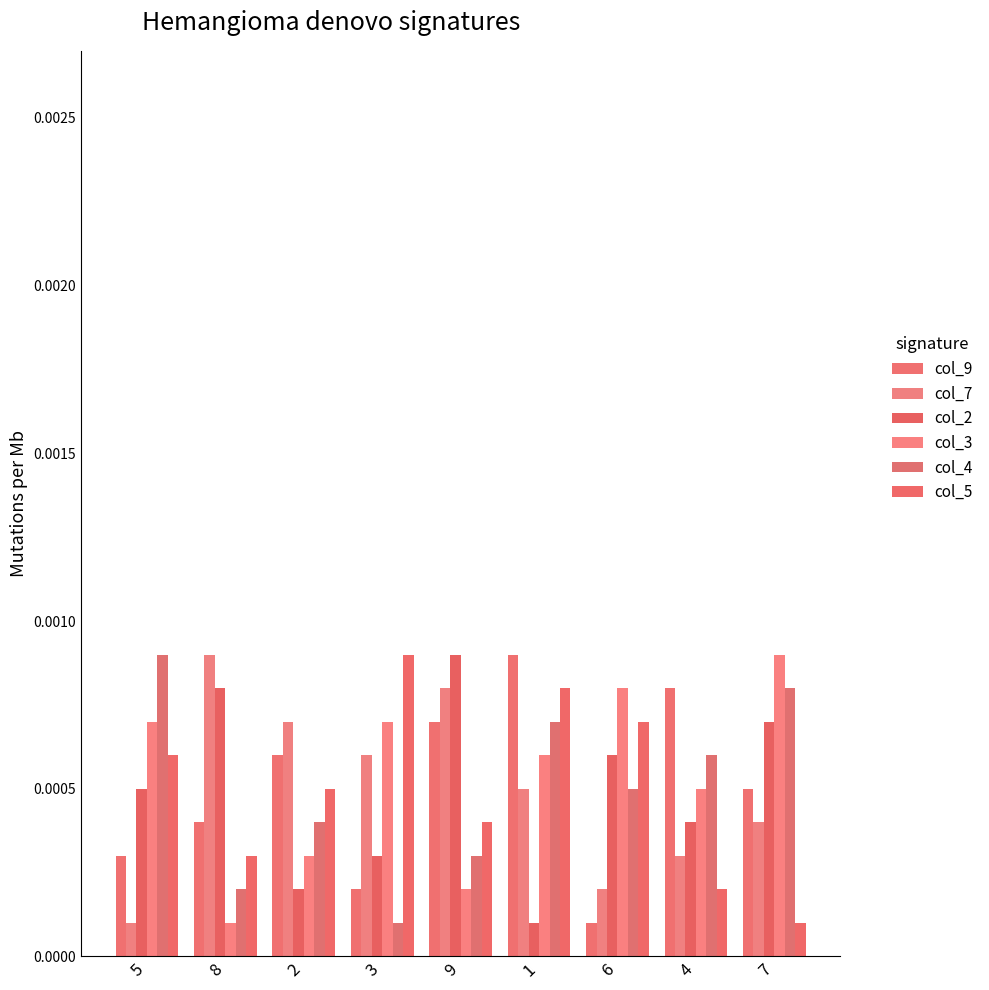

Reading right to left, extract all data points from this chart.

col_9: 7=0.0	4=0.0	6=0.0	1=0.0	9=0.0	3=0.0	2=0.0	8=0.0	5=0.0
col_7: 7=0.0	4=0.0	6=0.0	1=0.0	9=0.0	3=0.0	2=0.0	8=0.0	5=0.0
col_2: 7=0.0	4=0.0	6=0.0	1=0.0	9=0.0	3=0.0	2=0.0	8=0.0	5=0.0
col_3: 7=0.0	4=0.0	6=0.0	1=0.0	9=0.0	3=0.0	2=0.0	8=0.0	5=0.0
col_4: 7=0.0	4=0.0	6=0.0	1=0.0	9=0.0	3=0.0	2=0.0	8=0.0	5=0.0
col_5: 7=0.0	4=0.0	6=0.0	1=0.0	9=0.0	3=0.0	2=0.0	8=0.0	5=0.0